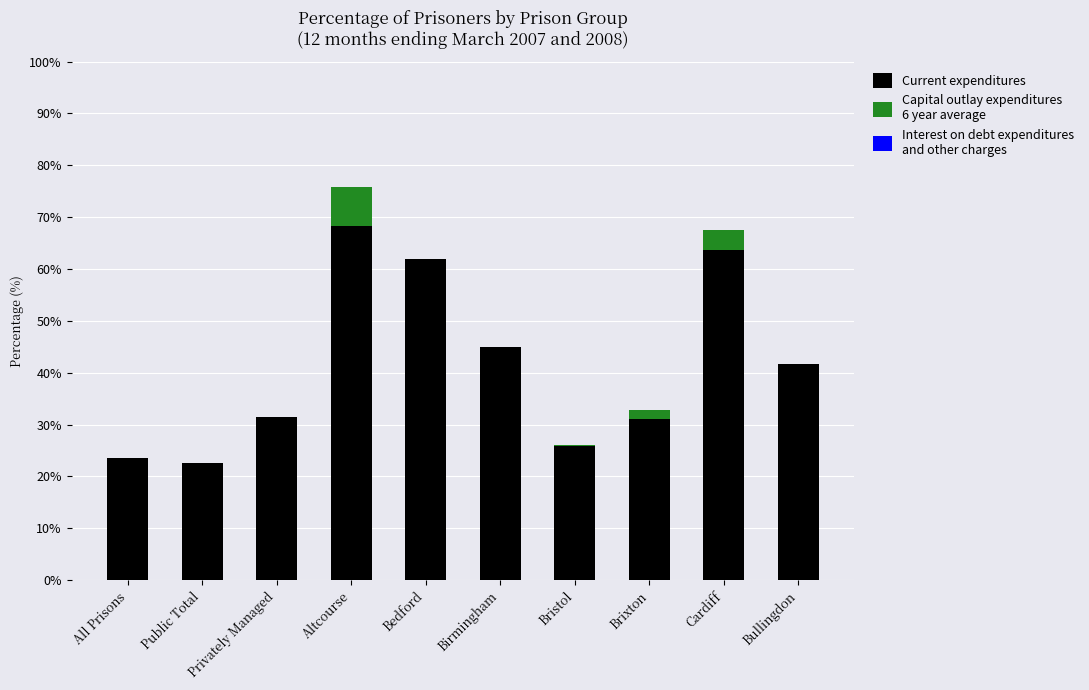

What is the total value across all series at Bullingdon?

41.7